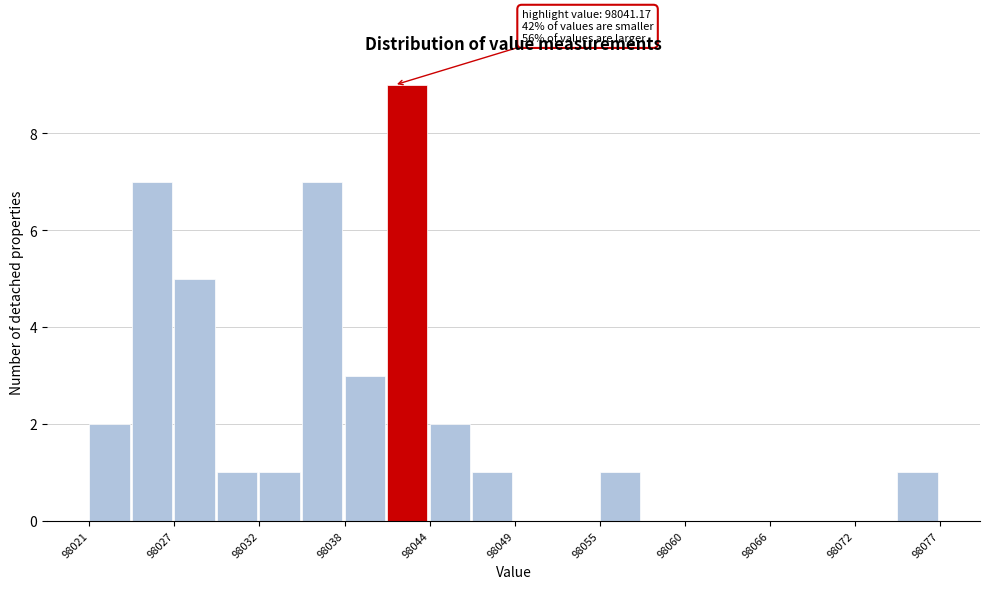

Read against the x-axis, roughly where is the centre of the tallest bar?

98042